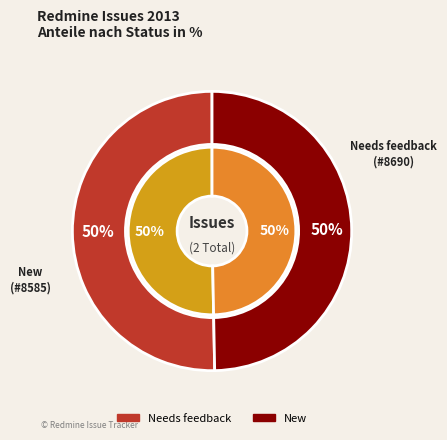

Does New account for over 50% of the chart?

No